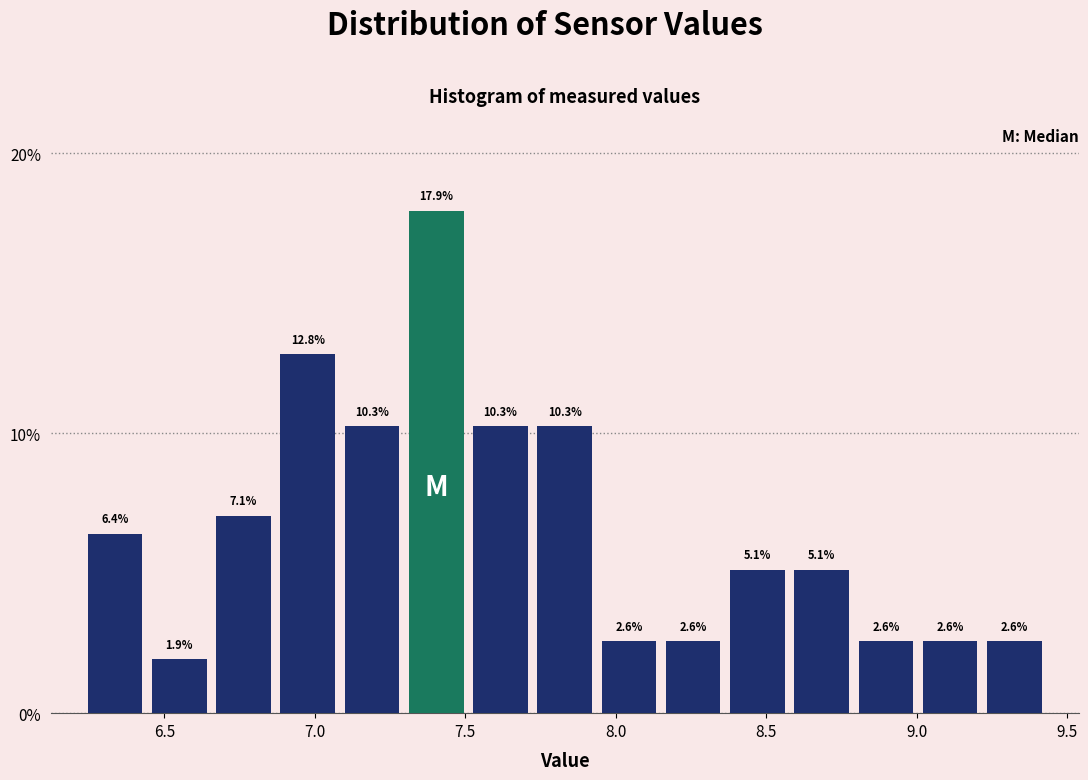

Which range on the x-axis has the tallest bar?

7.30 to 7.50